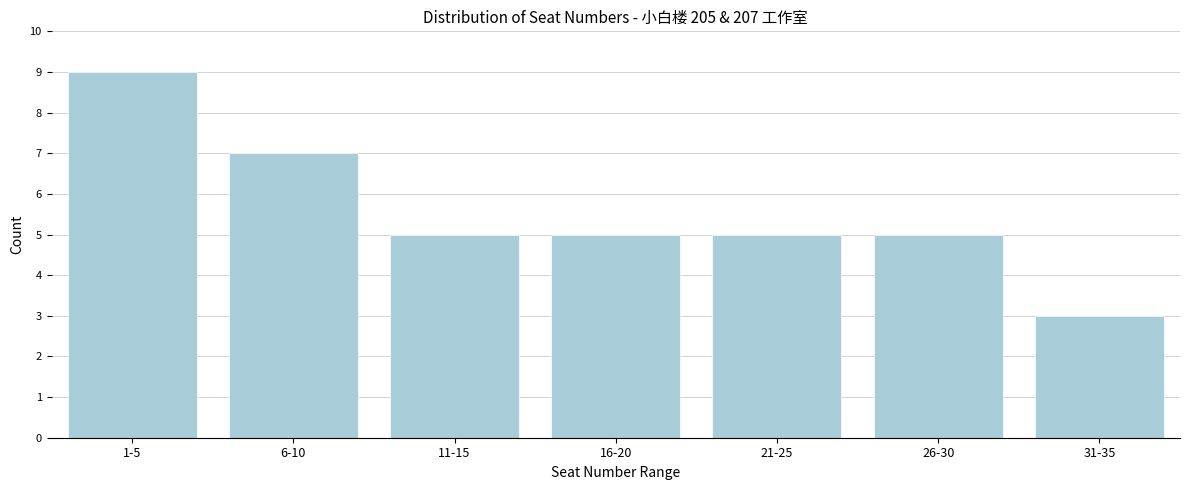

Reading left to right, list all the values displayed in this chart.

9	7	5	5	5	5	3